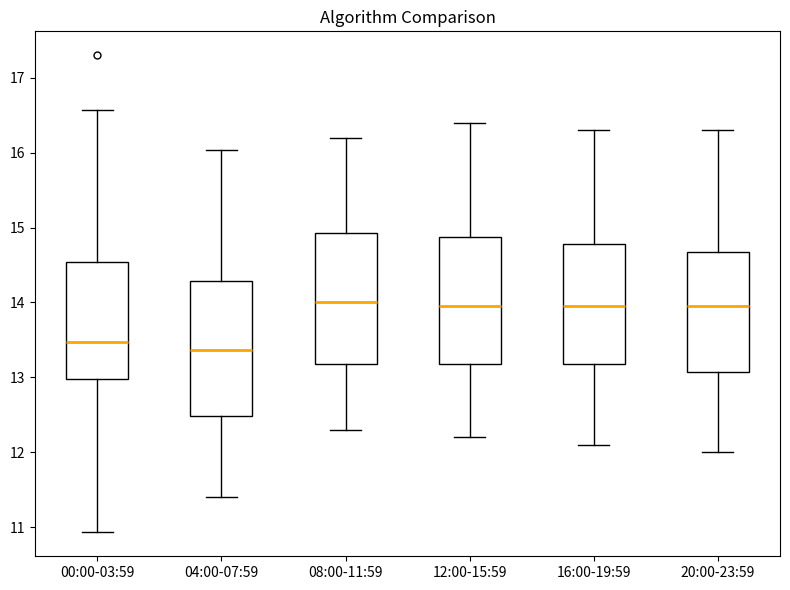

Where is the lower edge of the box for 04:00-07:59 on the y-axis? The values are not printed on the chart, so give them approximately, as read against the axis.

12.5